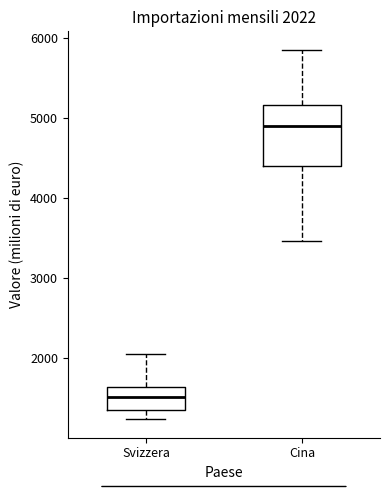

Which box has the highest median line?

Cina